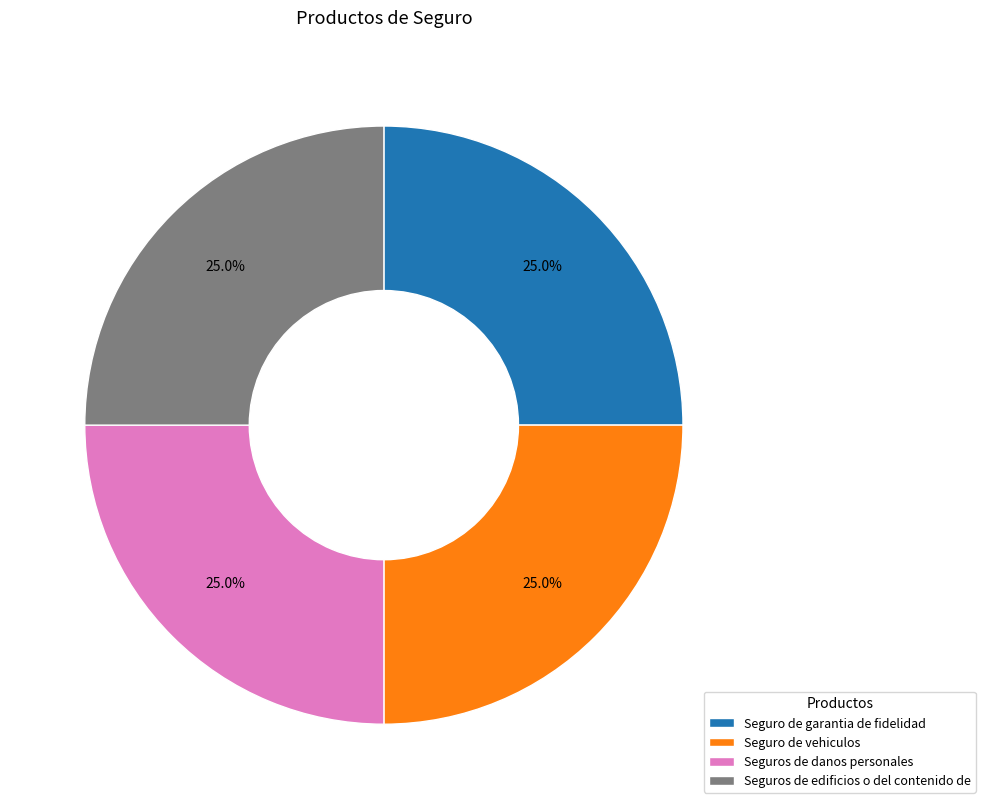

Is there a majority slice in this chart?

No